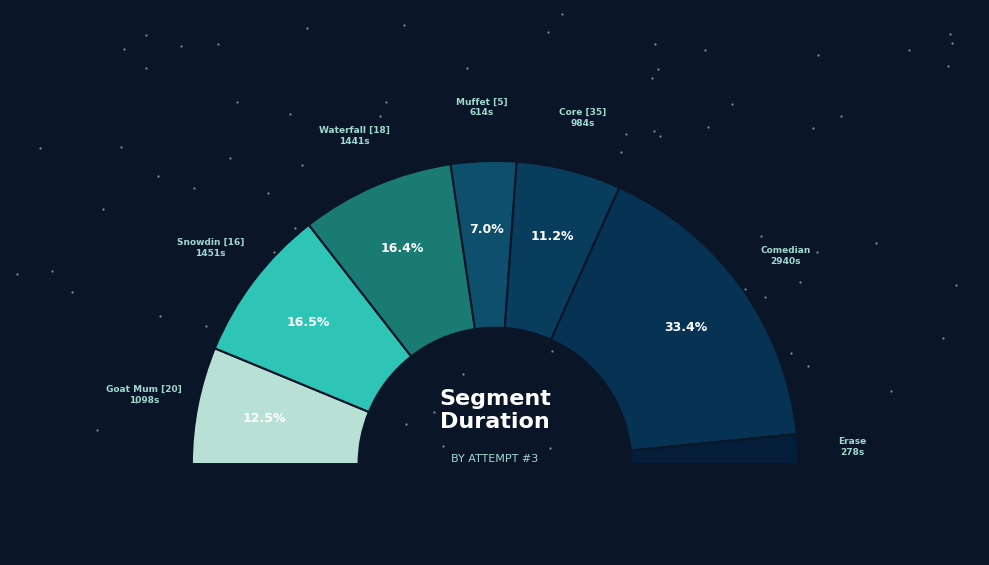

Count the number of slices in the pie.

7